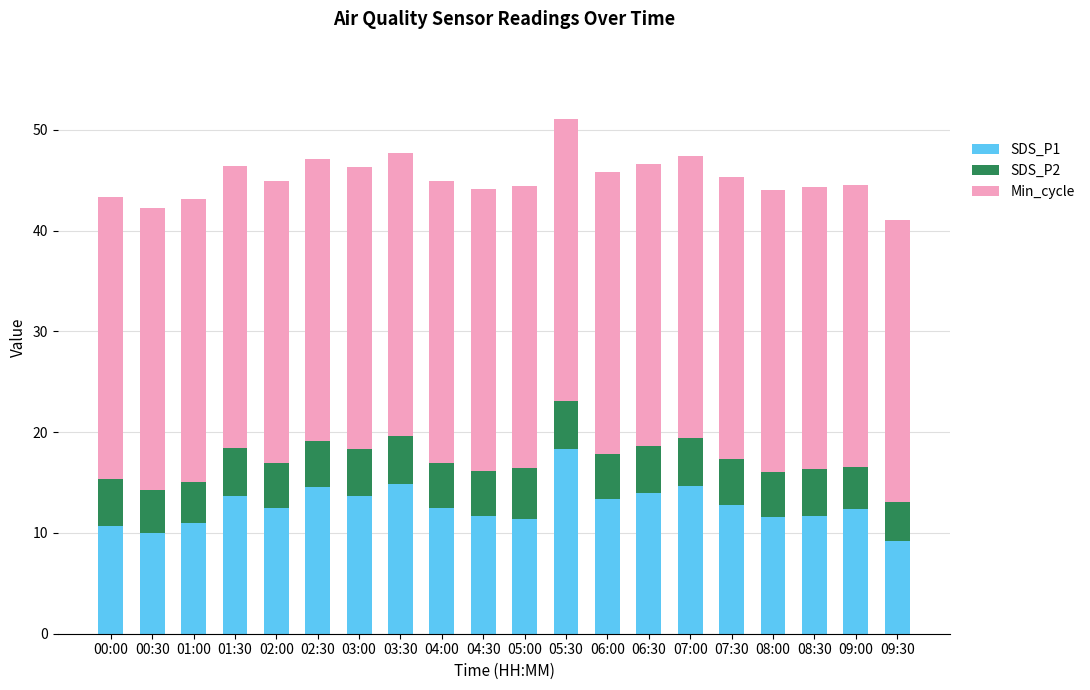

How many distinct data groups are displayed?

3